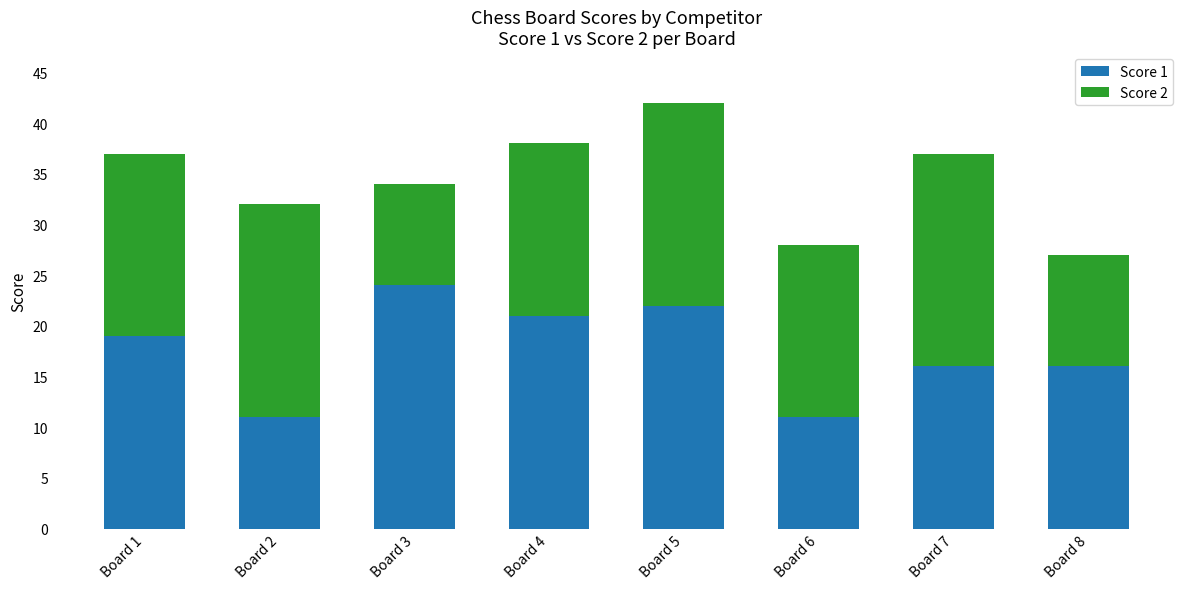

True or false: Score 1 has a value of 43 at Board 3.

False